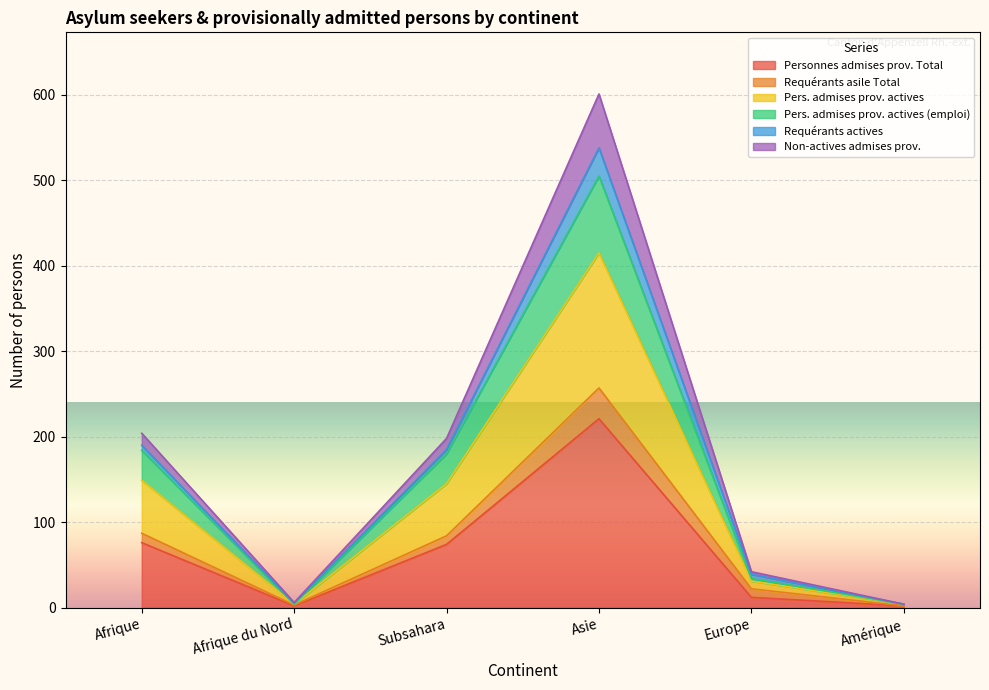

At which label does Personnes admises prov. Total reach its peak?

Asie